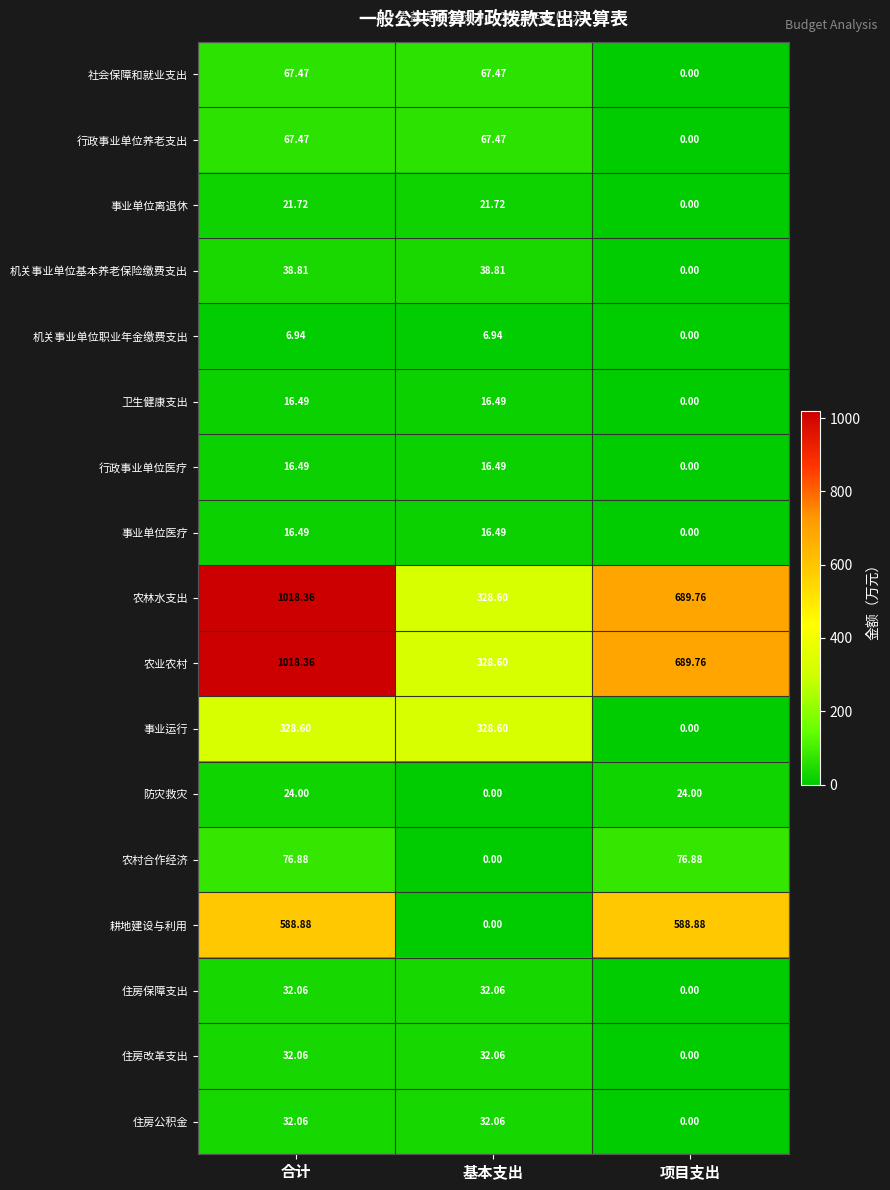

Which category has the lowest value in the 农林水支出 series?

基本支出